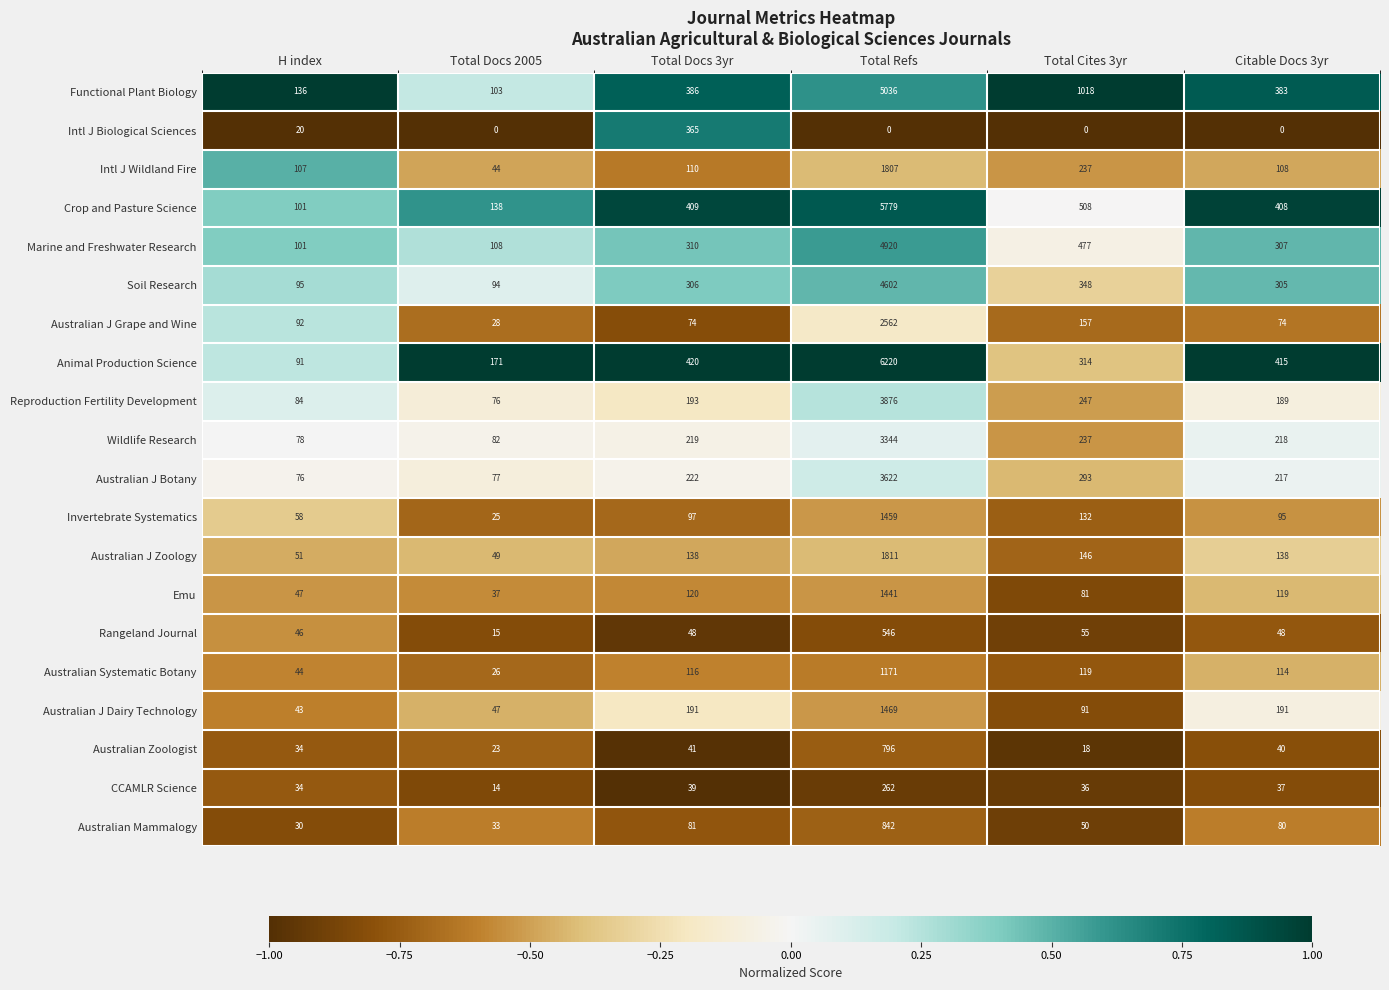

True or false: Intl J Biological Sciences has a value of 141 at Citable Docs 3yr.

False